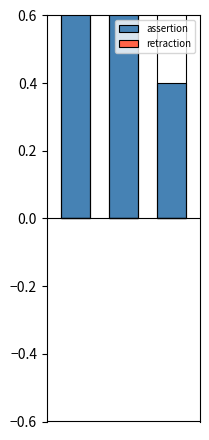

Reading left to right, what are all the values shown in this chart?

assertion: 1.0	0.7	0.4
retraction: 0.0	0.0	0.0